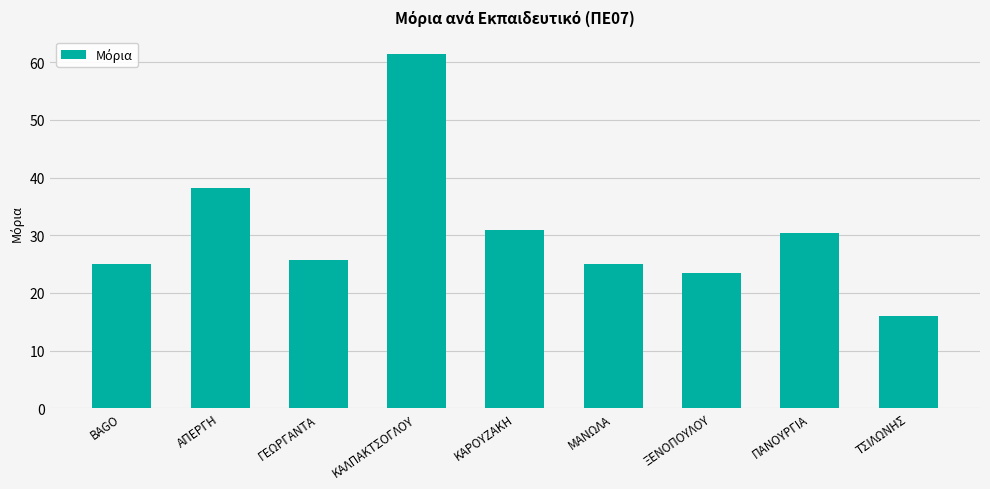

What is the sum of the values at ΠΑΝΟΥΡΓΙΑ and ΚΑΡΟΥΖΑΚΗ?

61.4